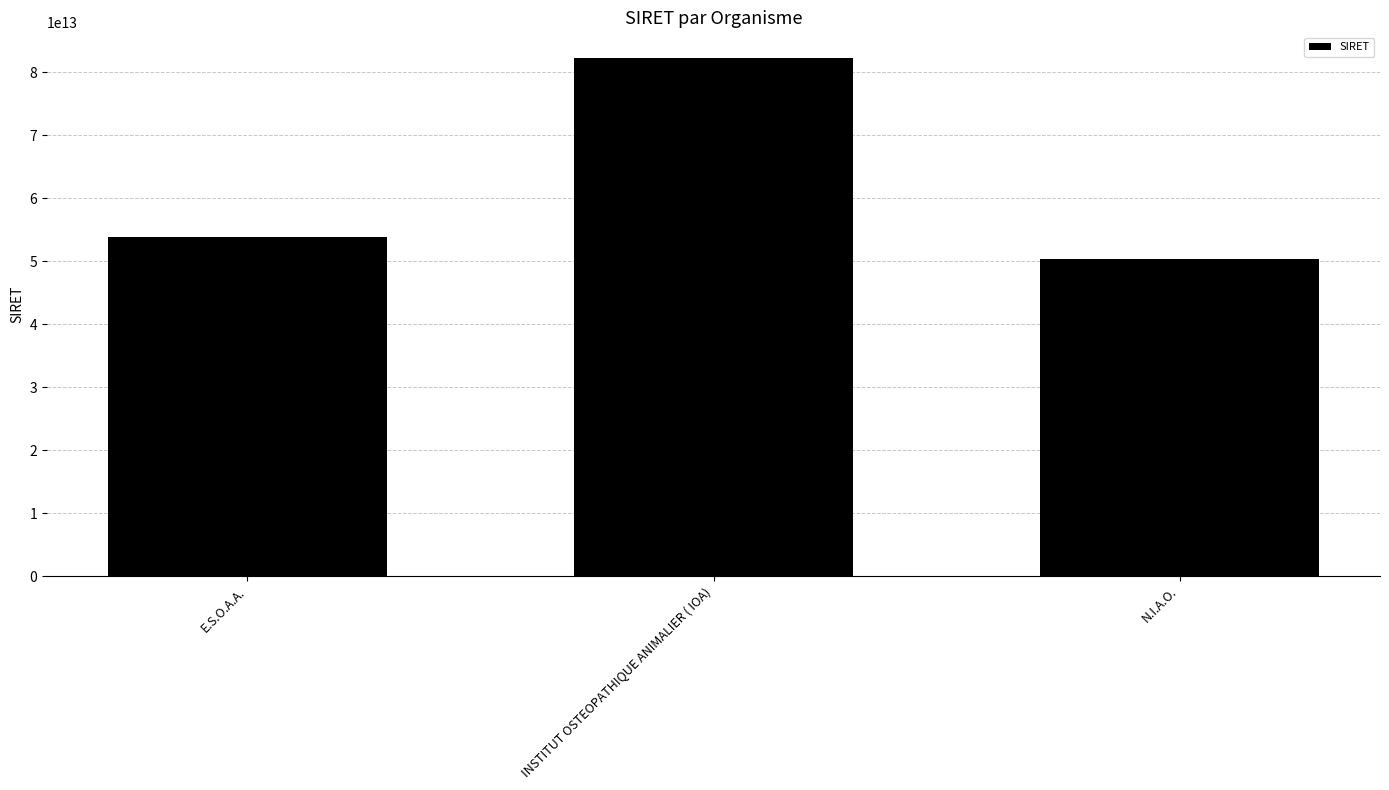

Rank the categories by value from lowest to highest.

N.I.A.O., E.S.O.A.A., INSTITUT OSTEOPATHIQUE ANIMALIER ( IOA)